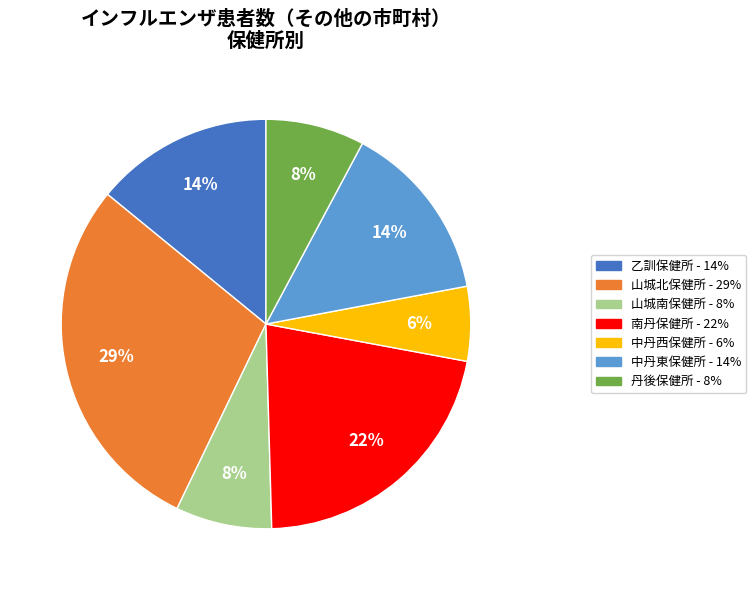

To the nearest percent, what is the combined percentage of 乙訓保健所 and 中丹西保健所?

20%